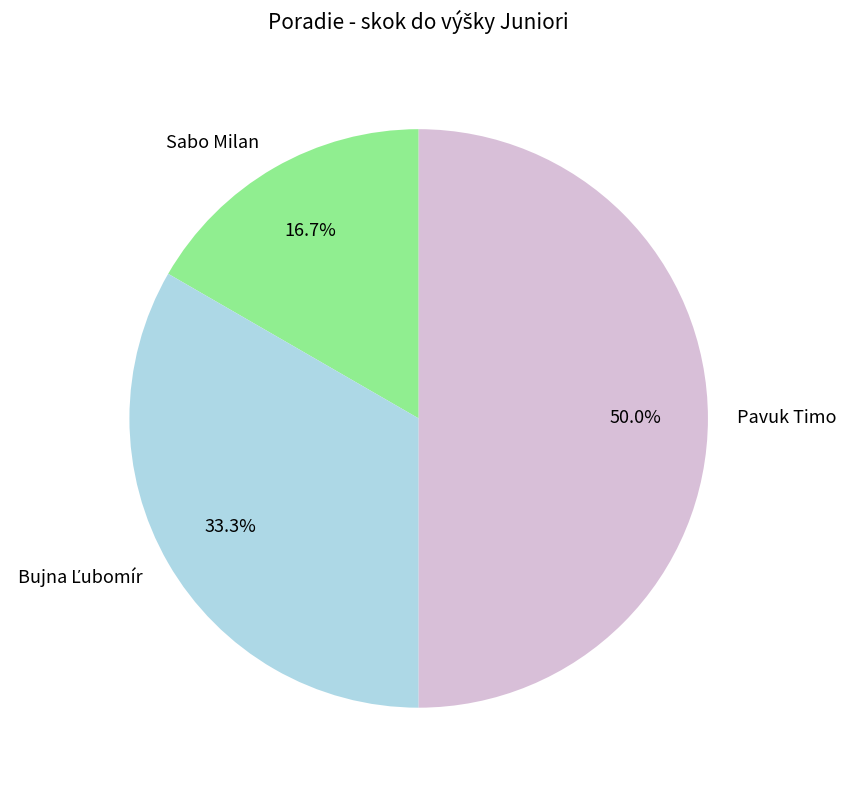

How many segments does this pie chart have?

3